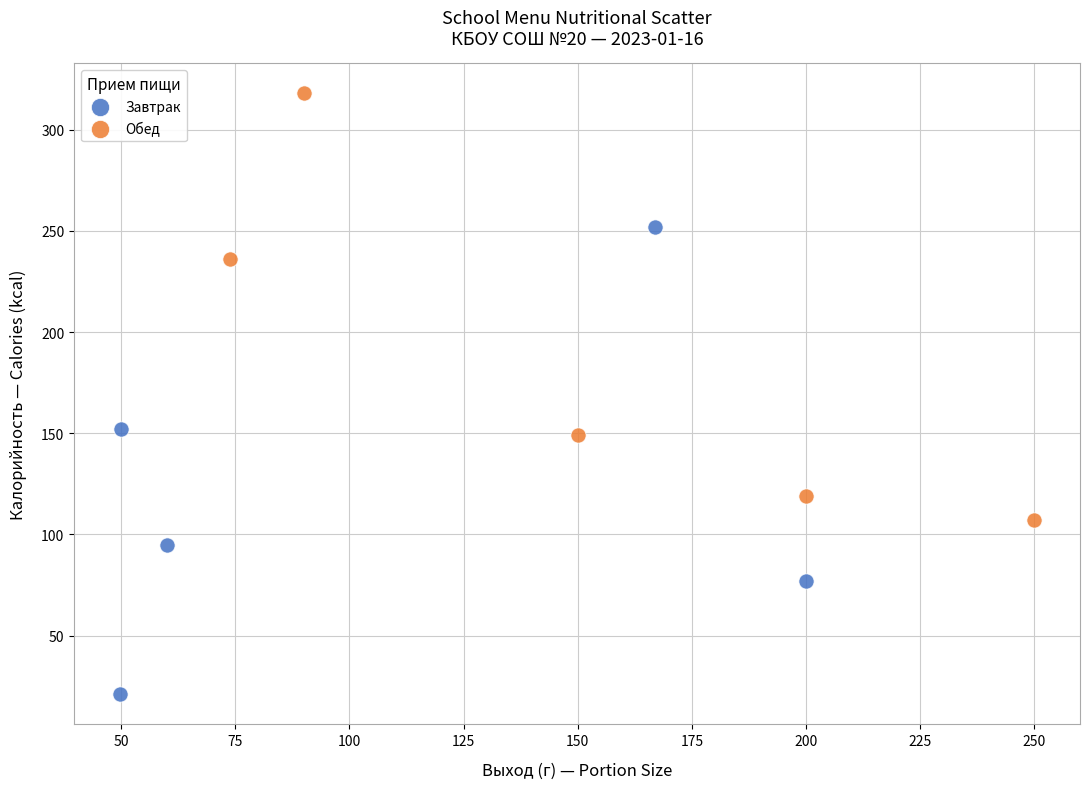

Which series reaches the maximum Y coordinate?

Обед